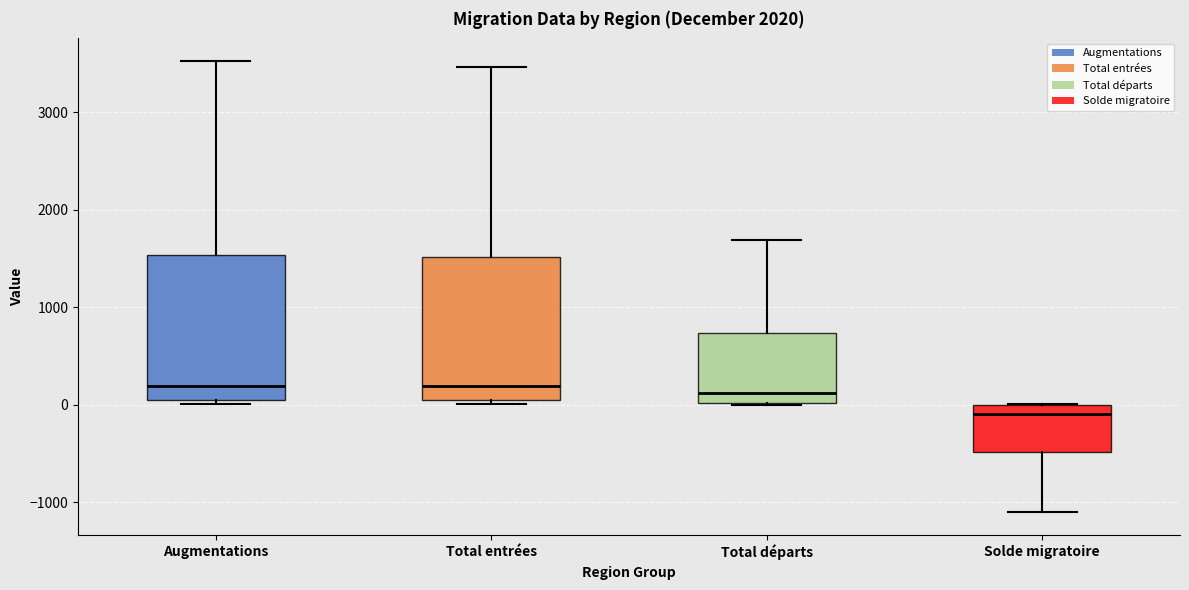

Where does the upper whisker of the box for Total départs end on the y-axis? The values are not printed on the chart, so give them approximately, as read against the axis.

1700